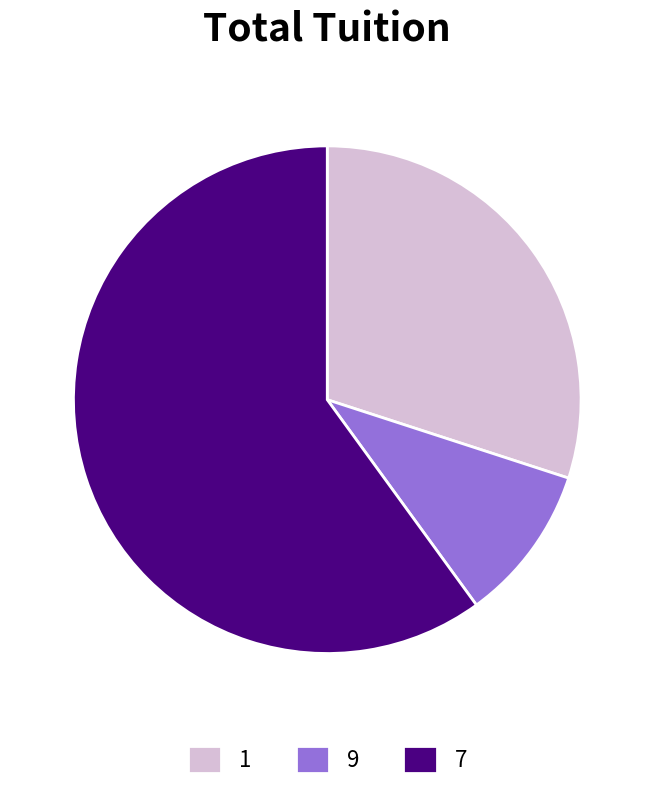

Which category has the smallest portion of the pie?

9